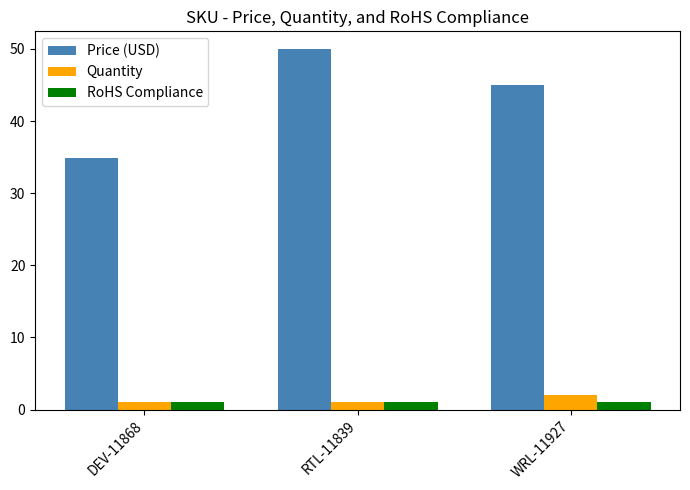

What is the sum of all Quantity values?

4.0